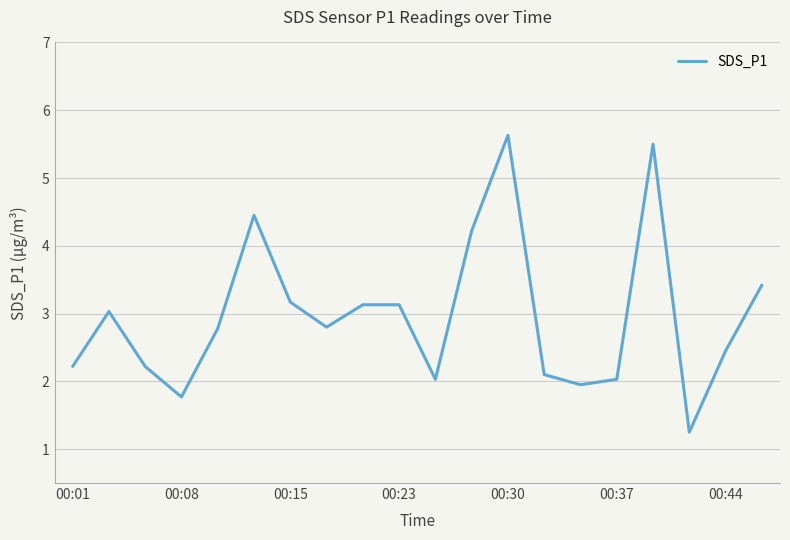

What is the greatest value displayed?

5.6